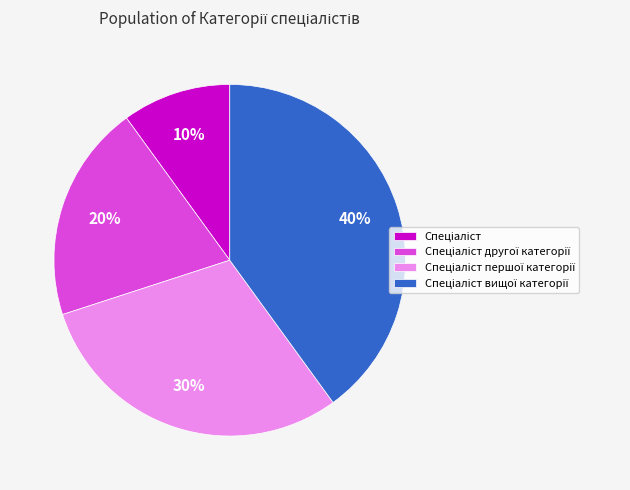

To the nearest percent, what is the average slice percentage?

25%